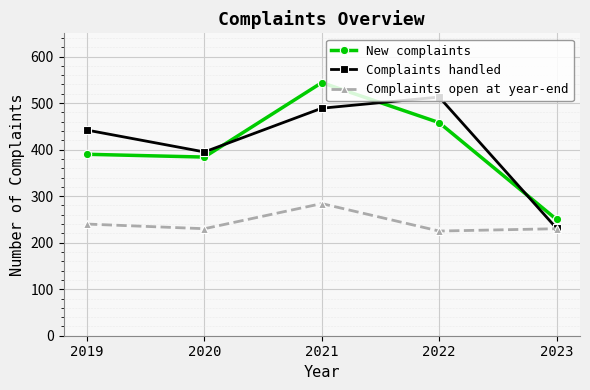

At which label does New complaints reach its minimum?

2023